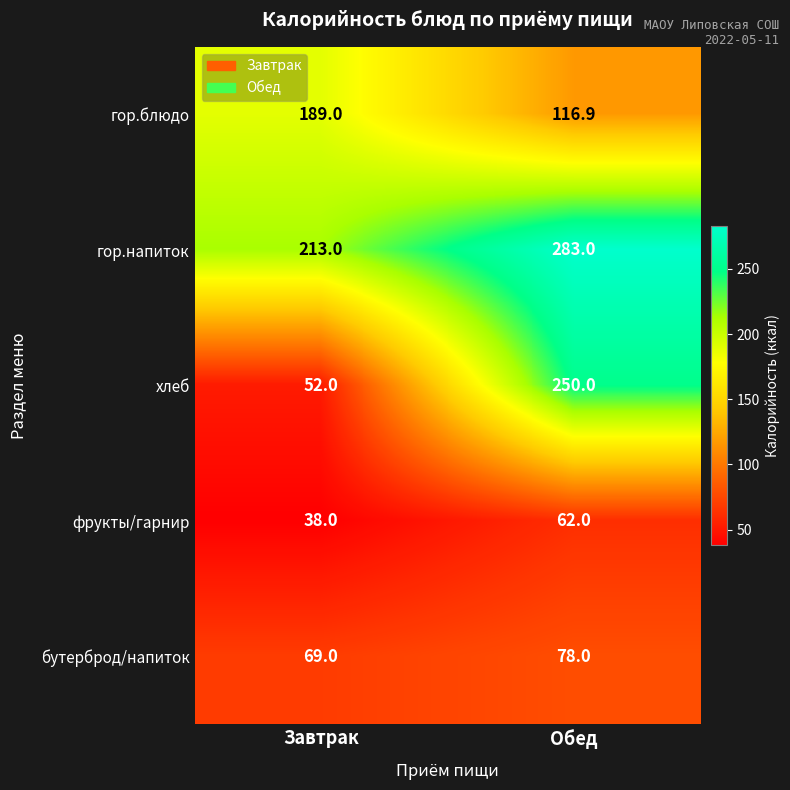

Reading left to right, extract all data points from this chart.

гор.блюдо: Завтрак=189.0	Обед=116.9
гор.напиток: Завтрак=213.0	Обед=283.0
хлеб: Завтрак=52.0	Обед=250.0
фрукты/гарнир: Завтрак=38.0	Обед=62.0
бутерброд/напиток: Завтрак=69.0	Обед=78.0